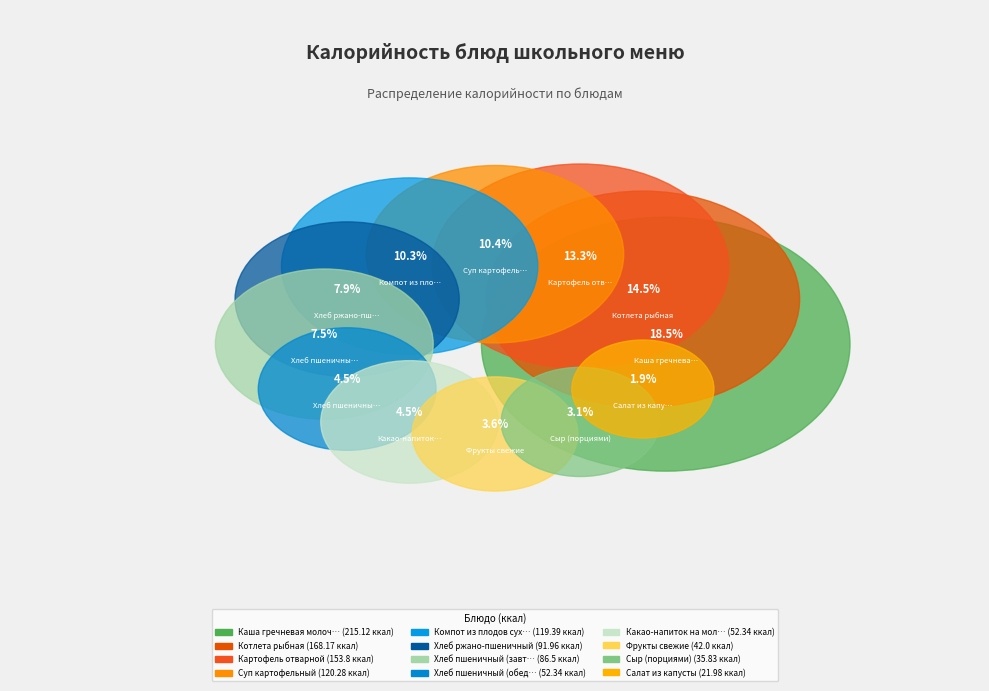

What percentage is NOT represented by Каша гречневая молочная?

81.5%